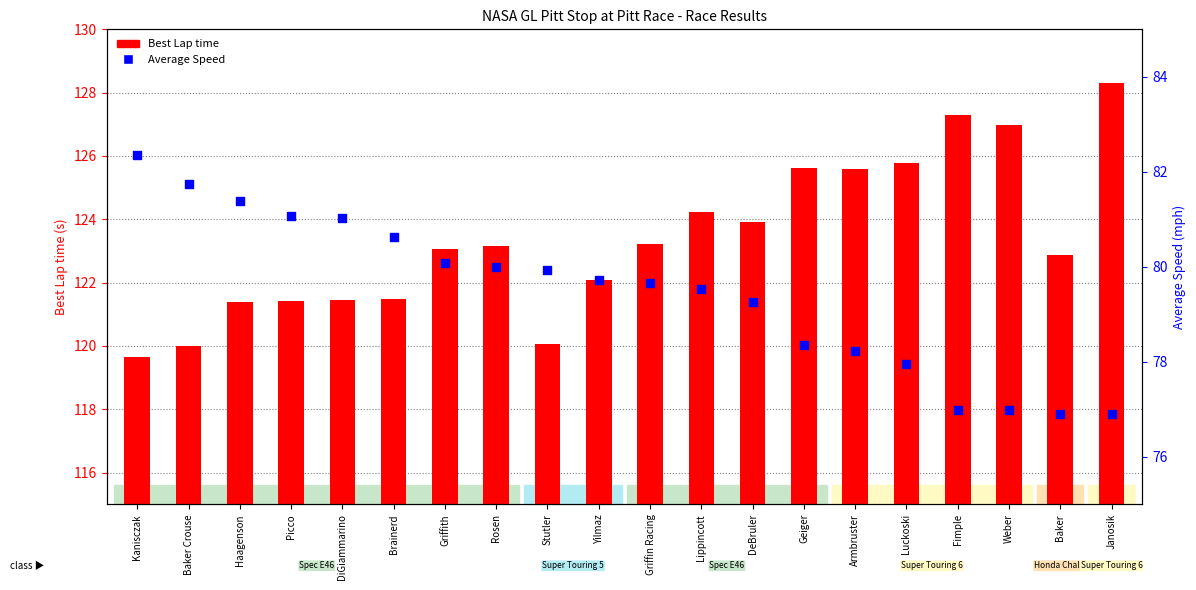

Which series has the widest spread of Y values?

Best Lap time